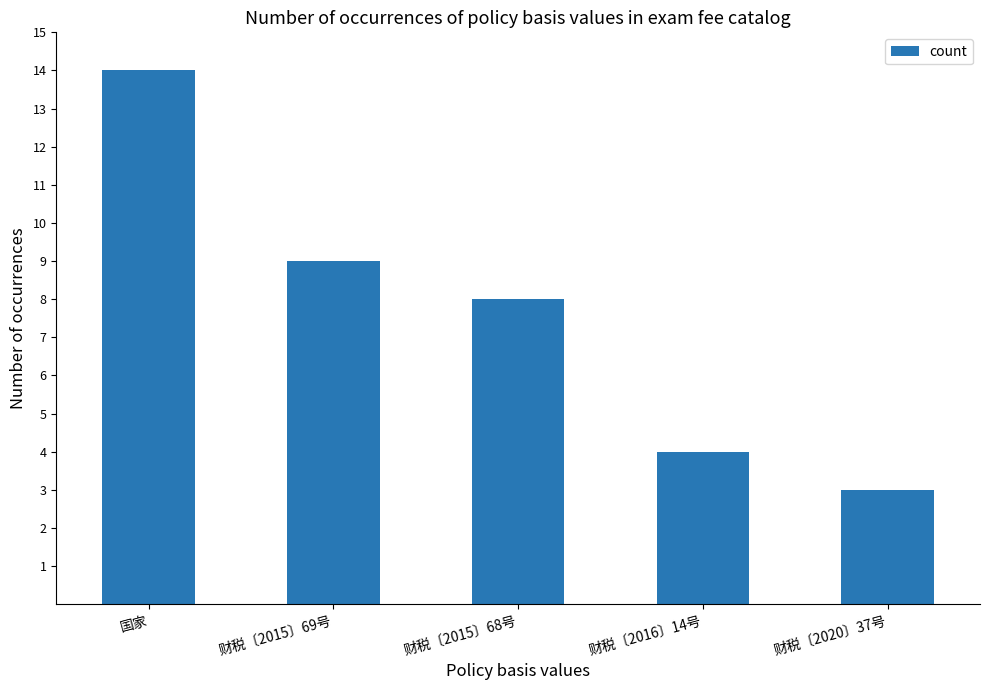

How many data points are less than 8?

2